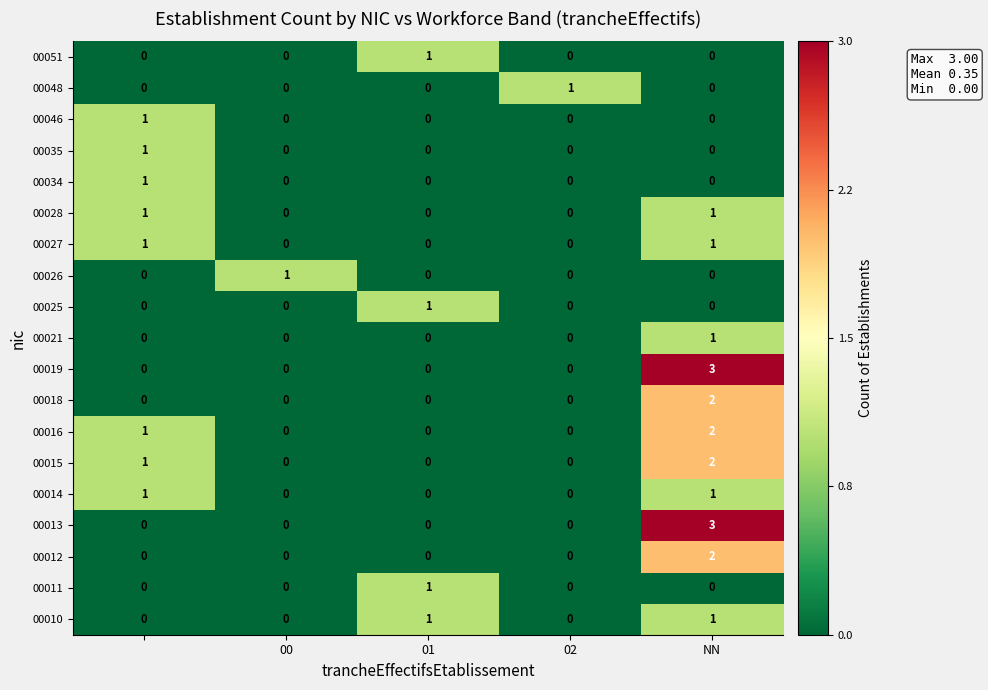

Count the 00026 values in the range 0 to 1.

5